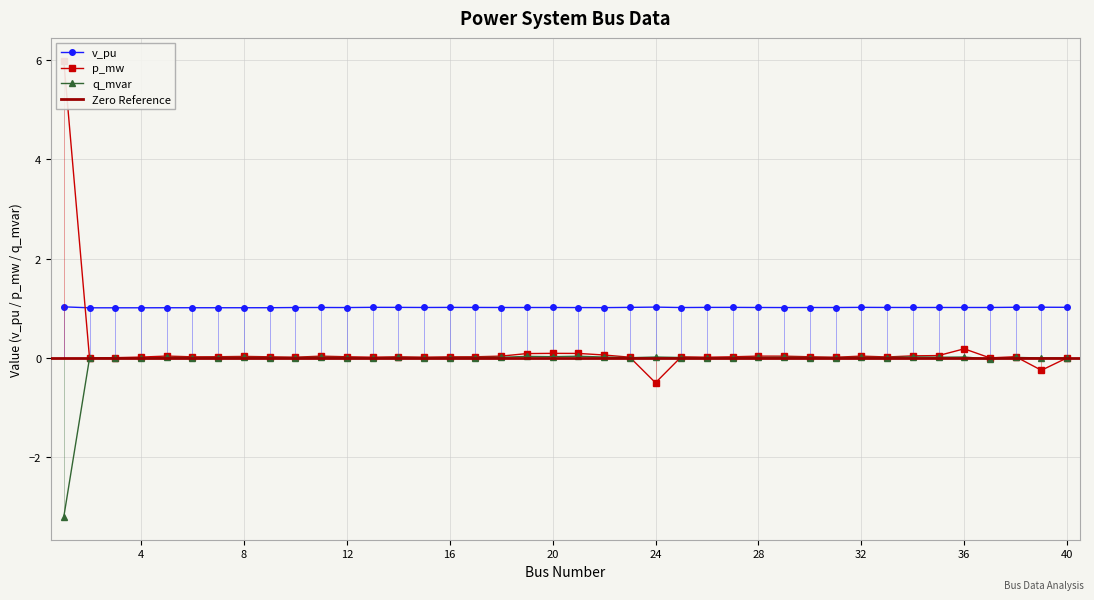

Where does the p_mw series first go above 0?

1